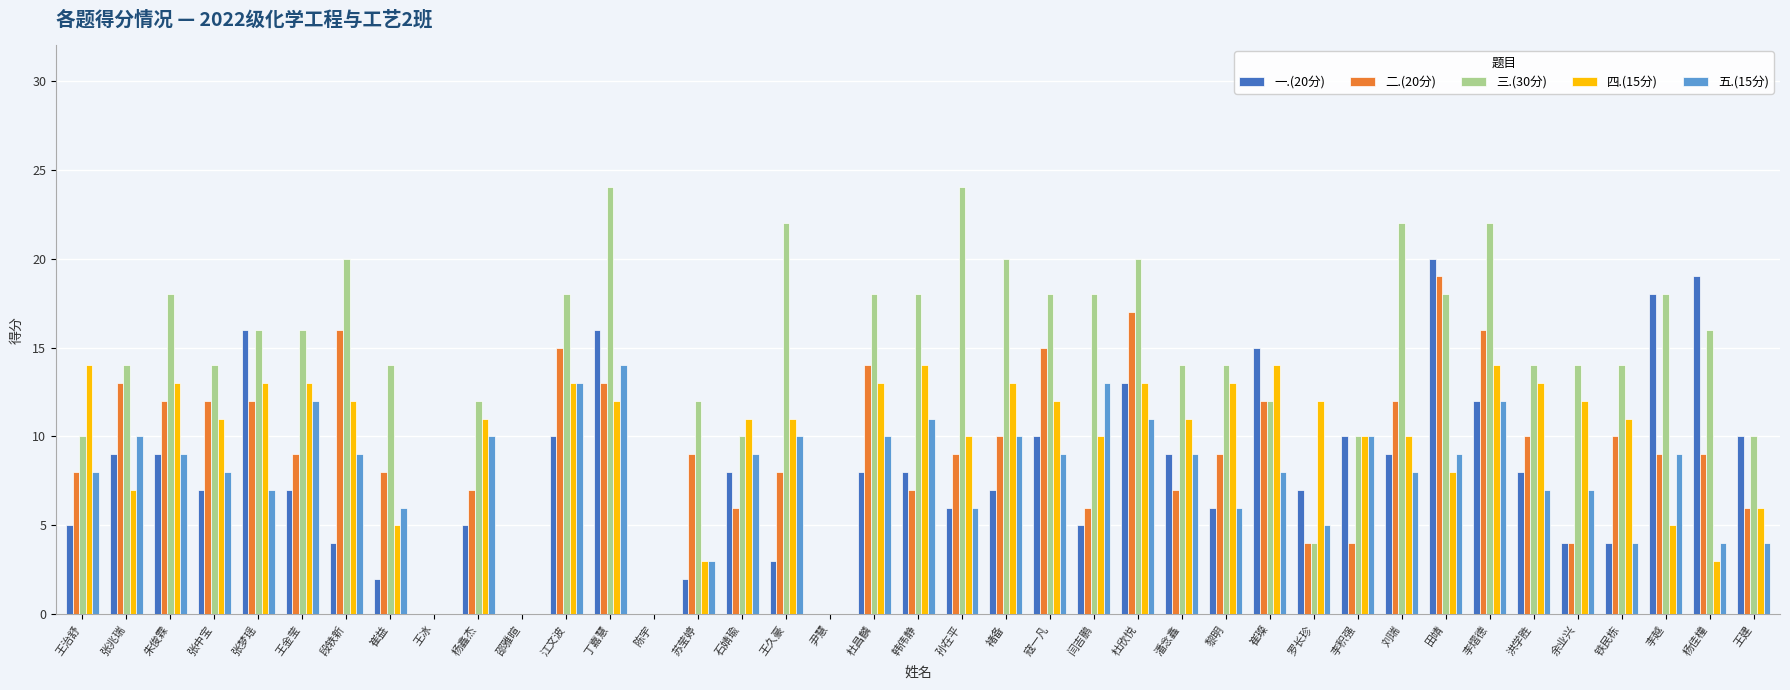

What is the sum of the 五.(15分) values at 李积强 and 丁嘉慧?

24